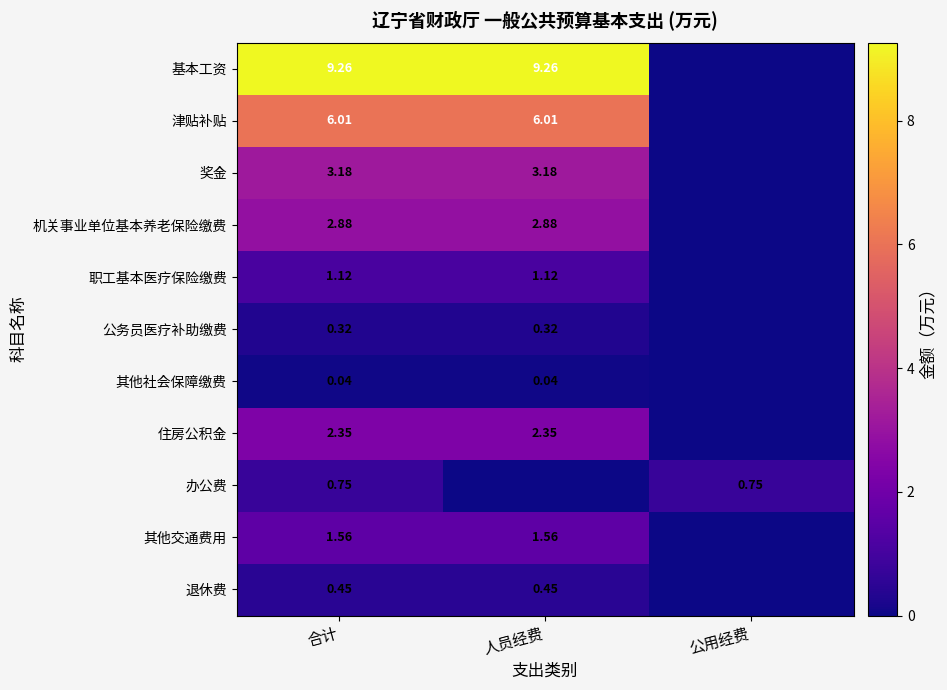

What is the spread (max minus min) of values at 合计?

9.2